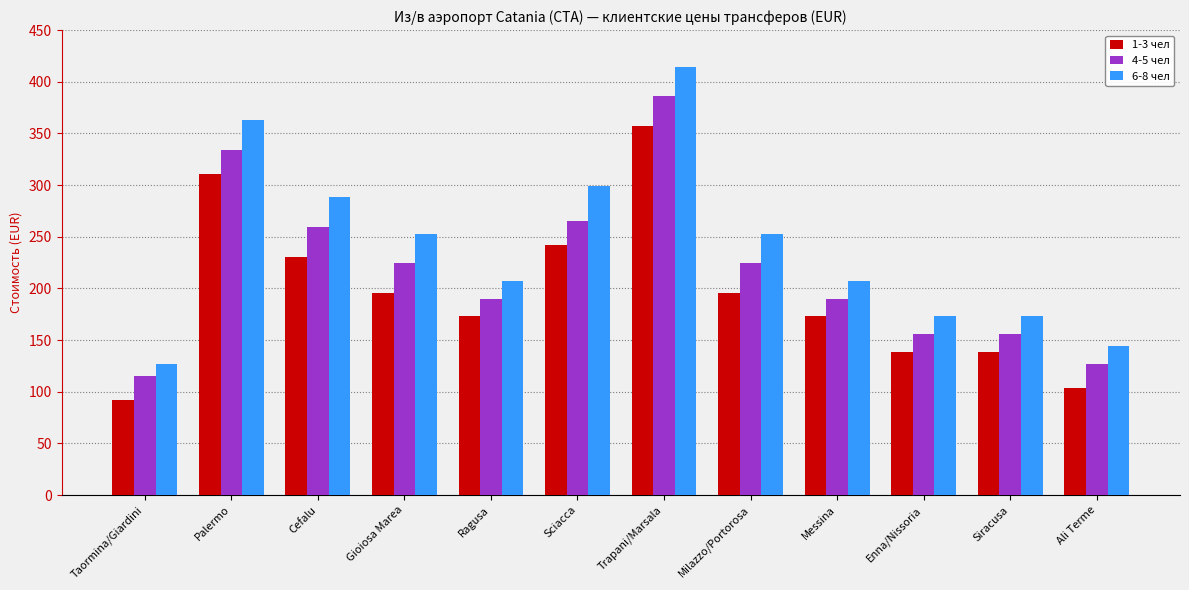

Reading left to right, what are all the values shown in this chart?

1-3 чел: 92	311	230	196	173	242	357	196	173	138	138	104
4-5 чел: 115	334	259	225	190	265	386	225	190	156	156	127
6-8 чел: 127	363	288	253	207	299	414	253	207	173	173	144